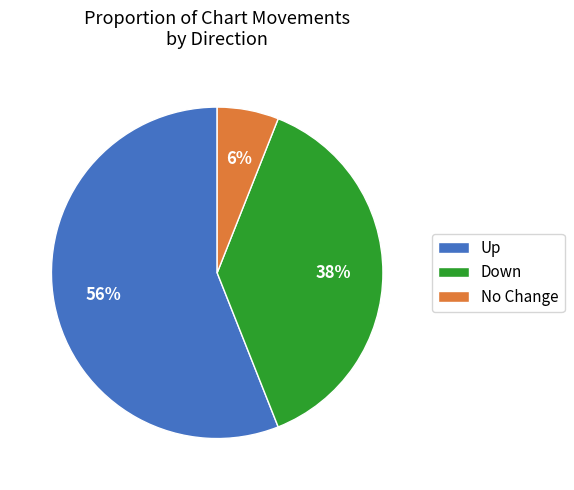

True or false: No Change accounts for 6% of the total.

True